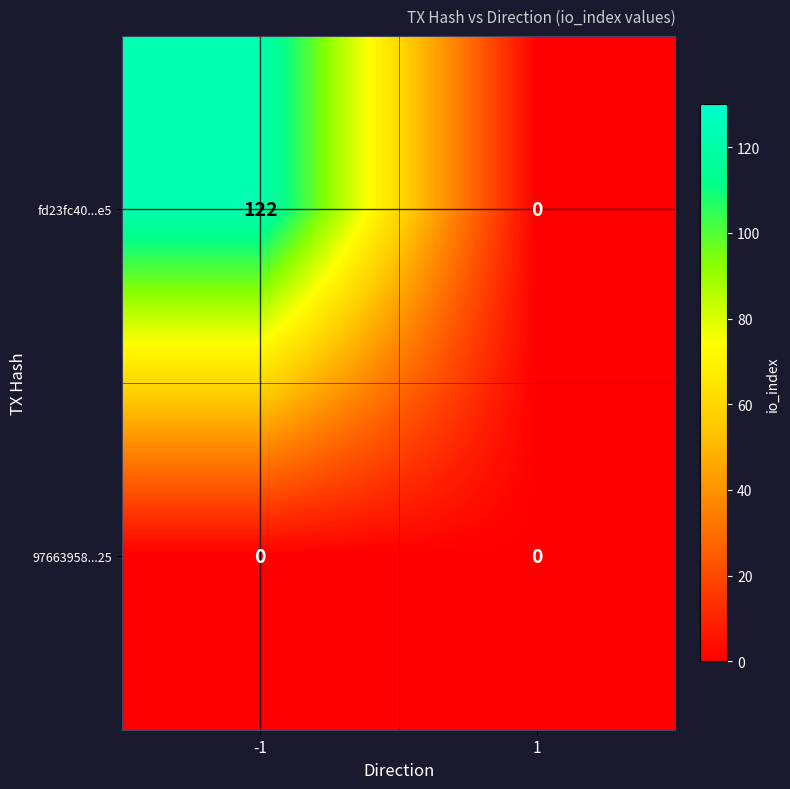

What is the average value of the fd23fc40...e5 series?

61